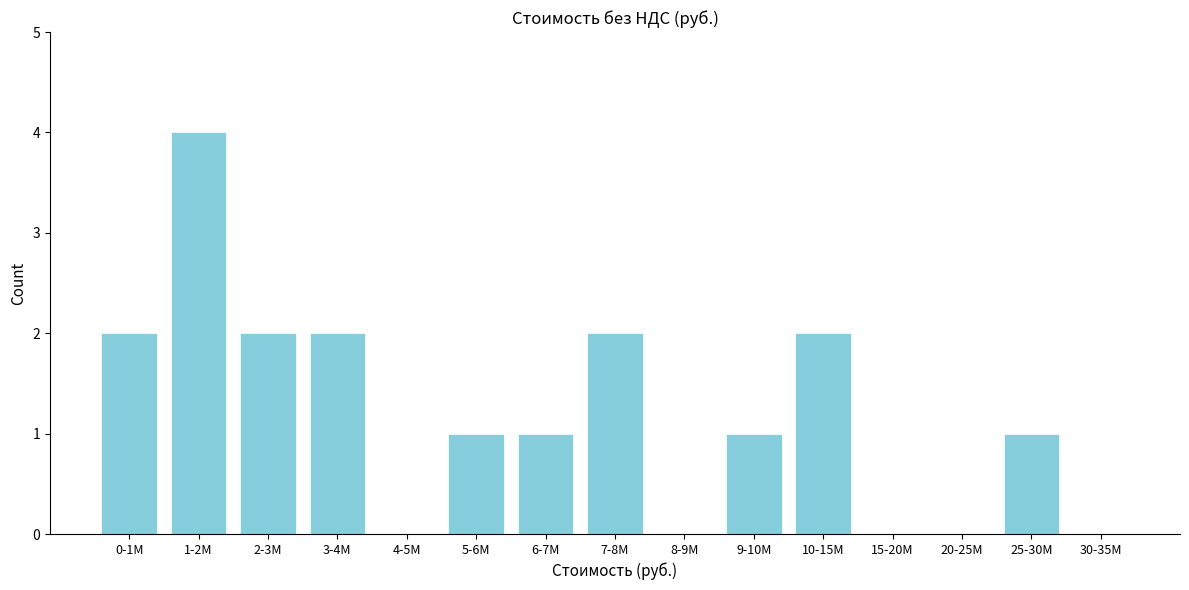

Reading left to right, list all the values displayed in this chart.

0-1M=2	1-2M=4	2-3M=2	3-4M=2	4-5M=0	5-6M=1	6-7M=1	7-8M=2	8-9M=0	9-10M=1	10-15M=2	15-20M=0	20-25M=0	25-30M=1	30-35M=0